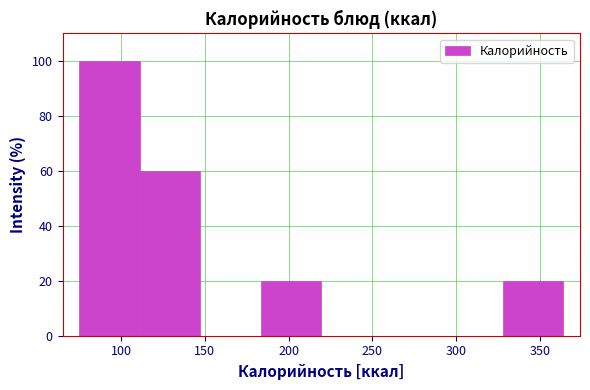

How tall is the bar that spans 110 to 145 on the x-axis? Neither the bar edges nor the heights are printed on the chart, so give them approximately, as read against the axes.

60